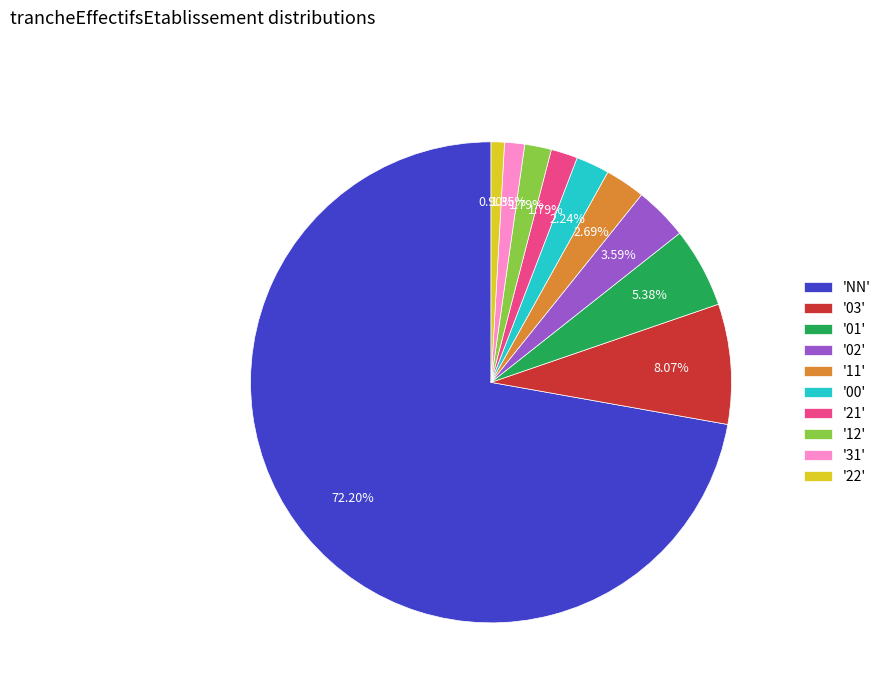

Does '31' account for over 50% of the chart?

No